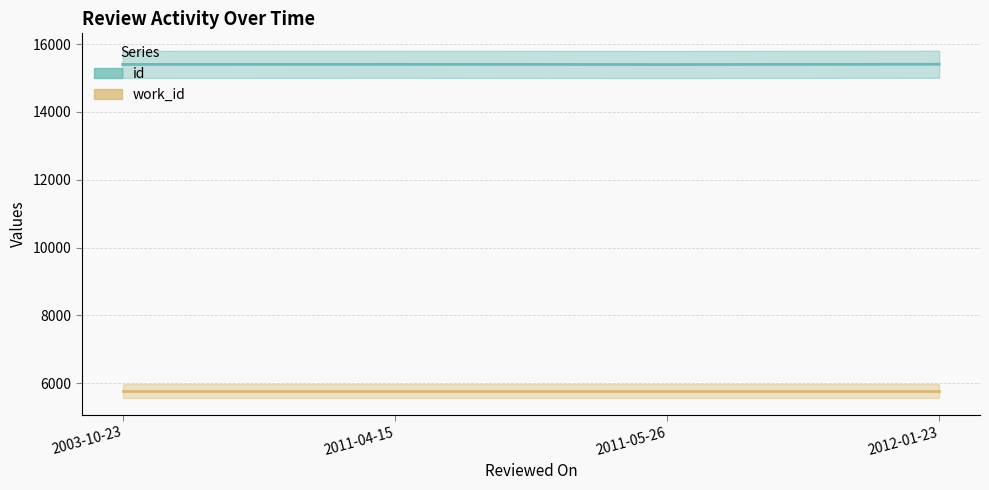

Which label corresponds to the smallest value in the chart?

2011-05-26